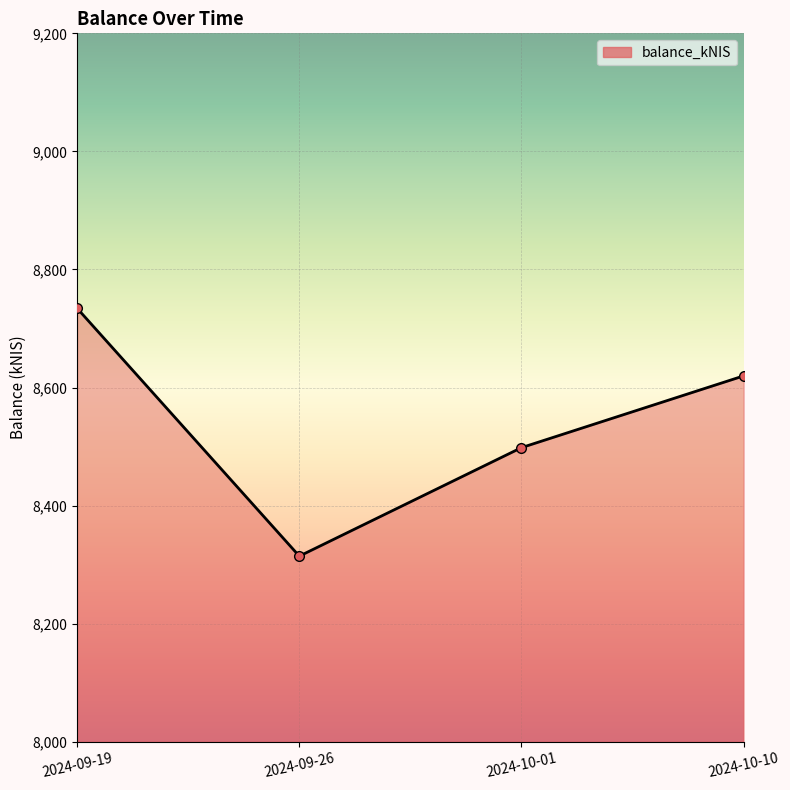

Is it true that the value at 2024-09-19 is 5830.3?

False